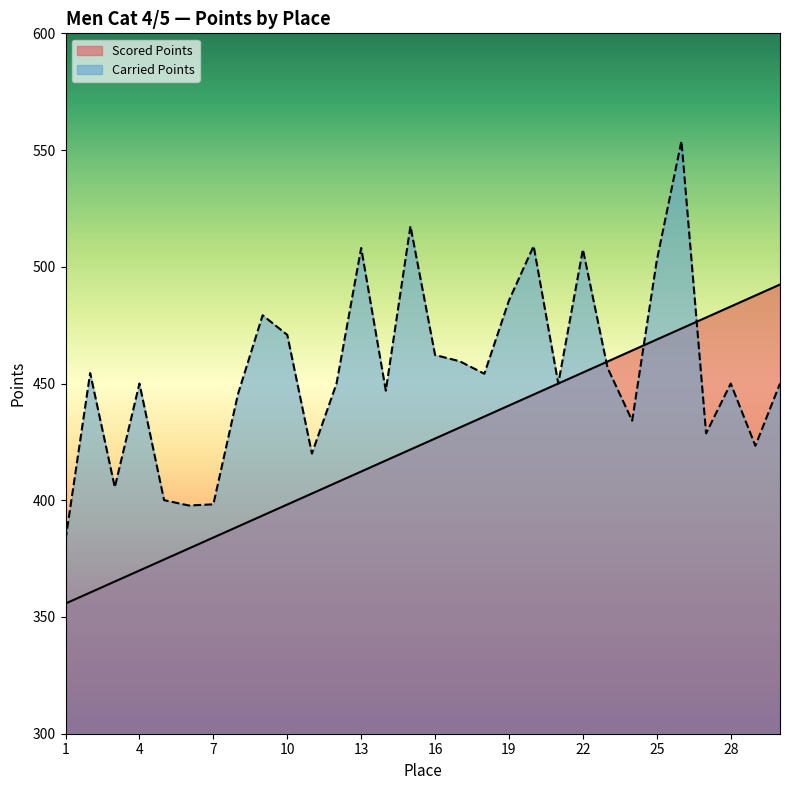

Rank the series by their average value, from highest to lowest.

Carried Points, Scored Points